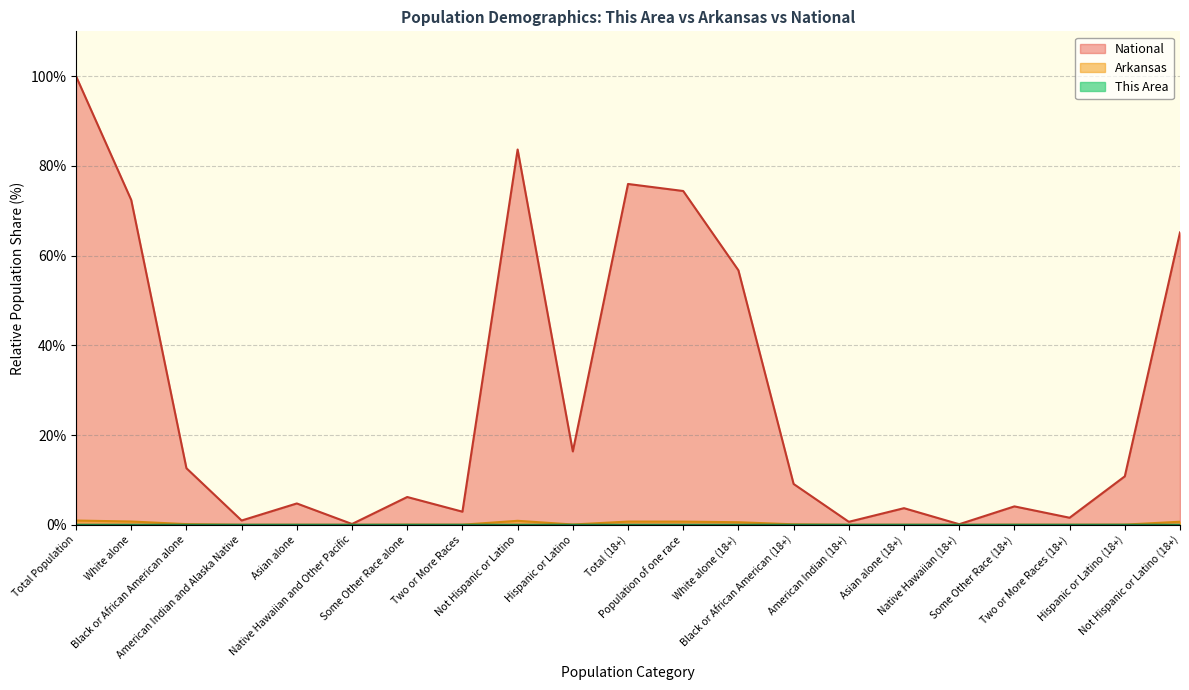

What is the sum of all National values?

602.3